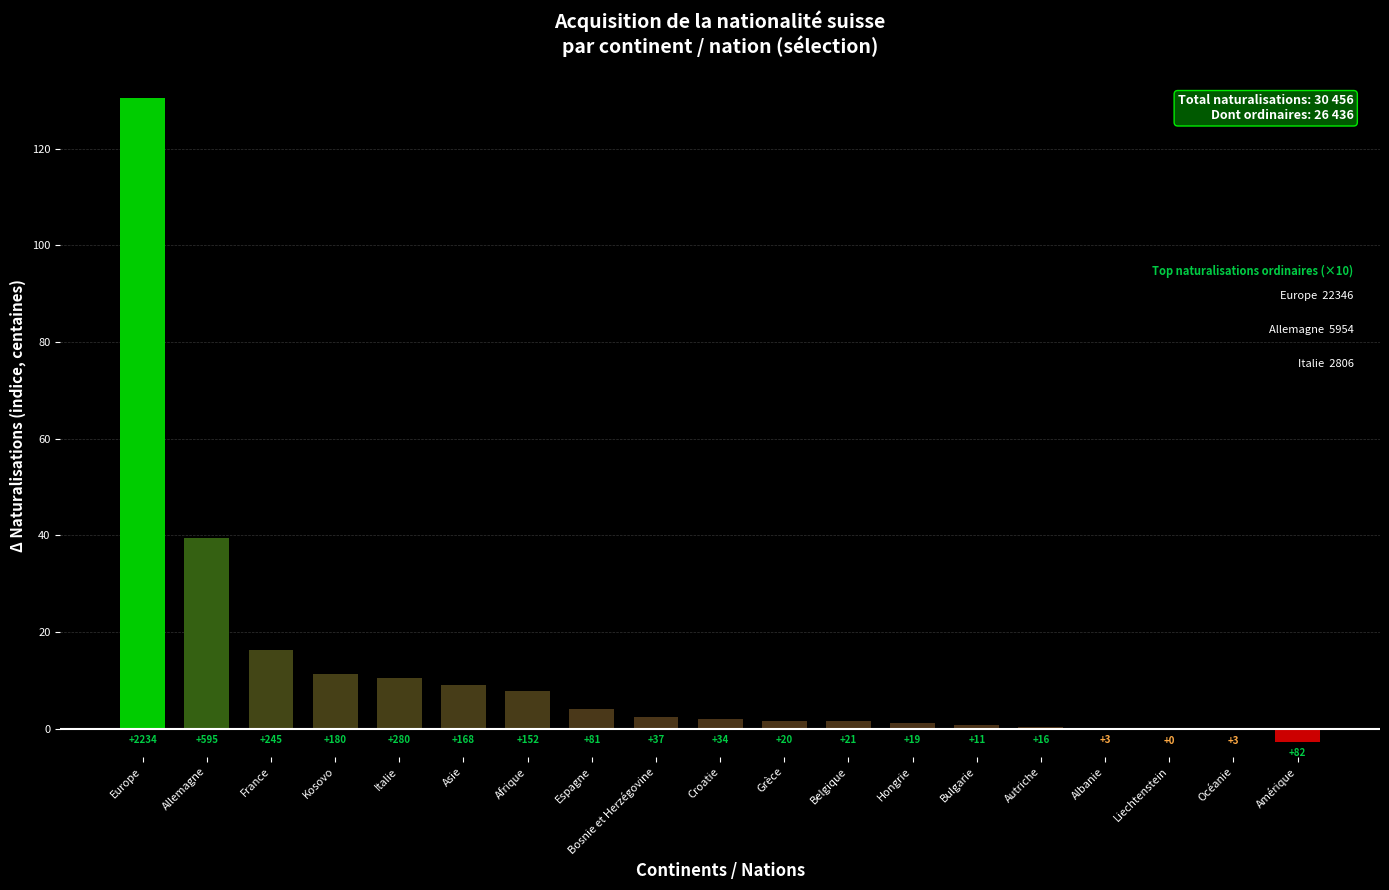

Rank the categories by value from lowest to highest.

Amérique, Océanie, Liechtenstein, Albanie, Autriche, Bulgarie, Hongrie, Belgique, Grèce, Croatie, Bosnie et Herzégovine, Espagne, Afrique, Asie, Italie, Kosovo, France, Allemagne, Europe